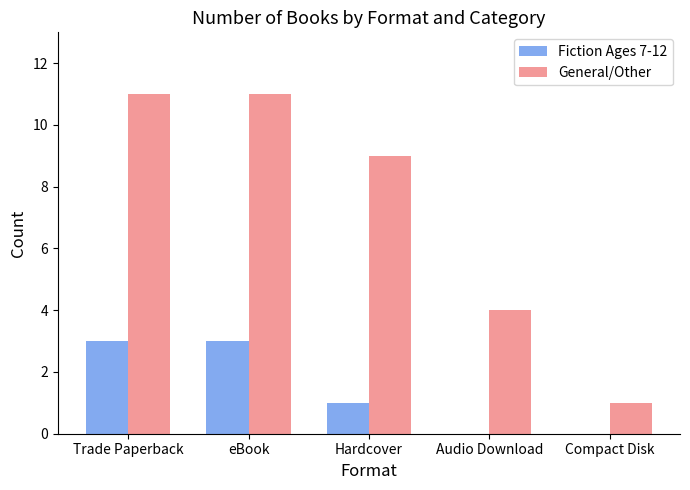

What is the sum of the General/Other values at Compact Disk and Hardcover?

10